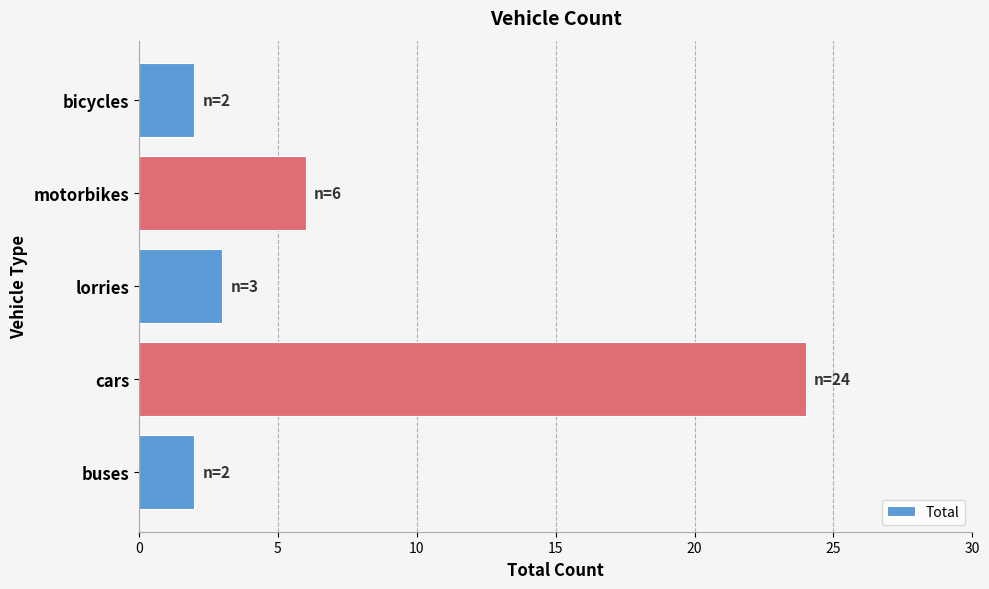

What is the greatest value displayed?

24